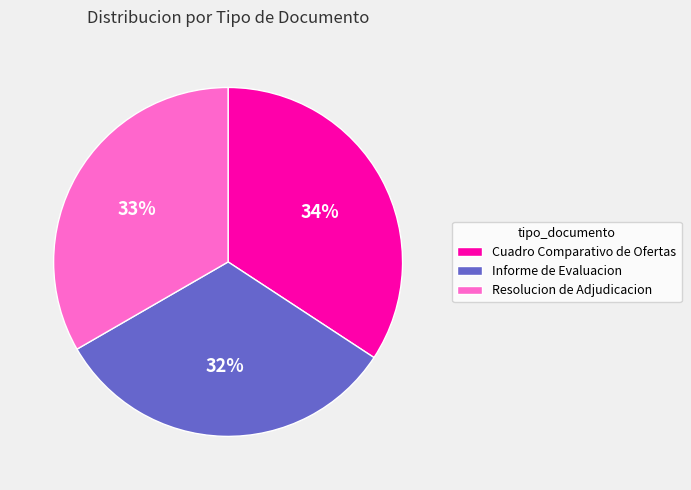

Combined, do Informe de Evaluacion and Resolucion de Adjudicacion account for over 50%?

Yes